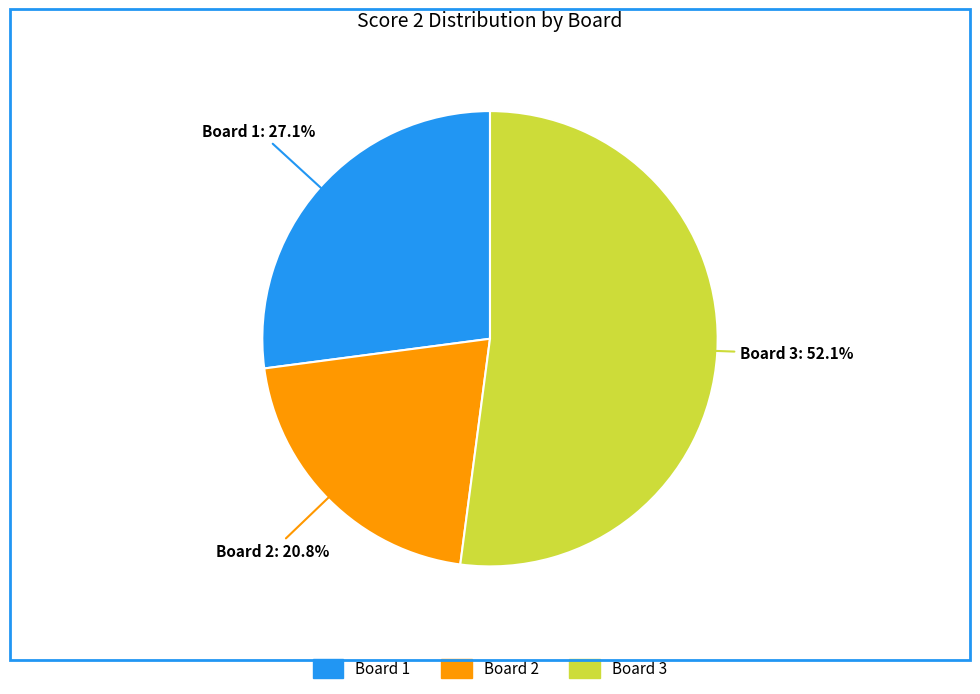

To the nearest percent, what is the difference between the Board 1 and Board 3 slice percentages?

25%